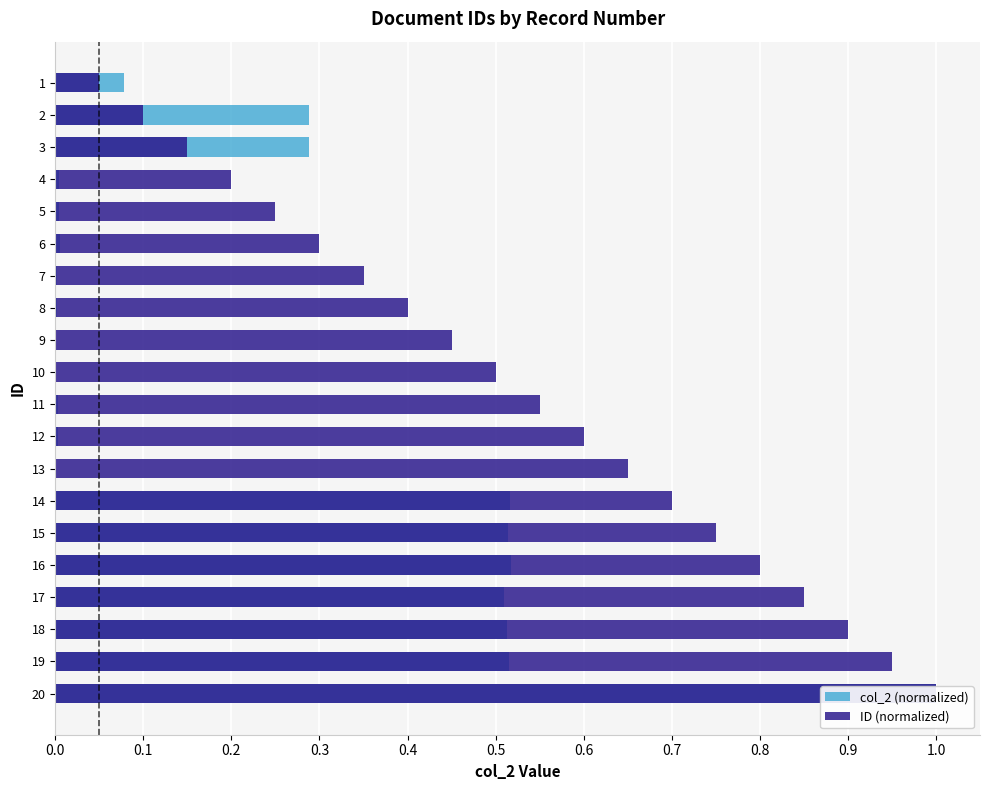

What is the highest value of the col_2 (normalized) series?

1.0